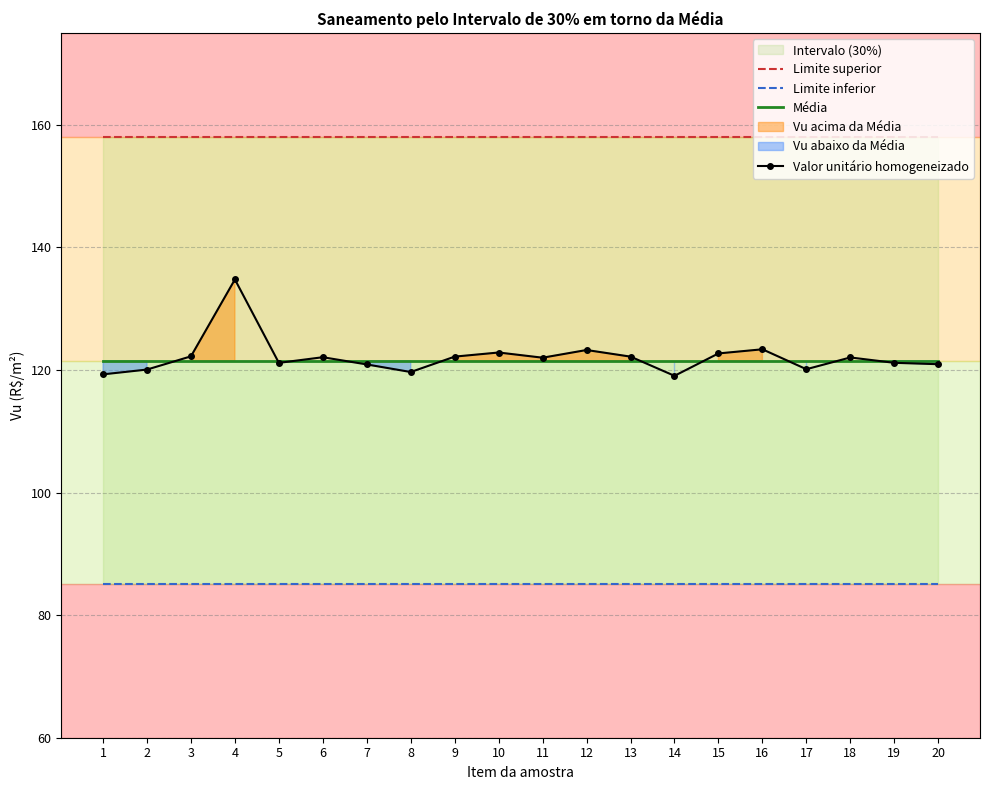

How many lines are shown in the chart?

4